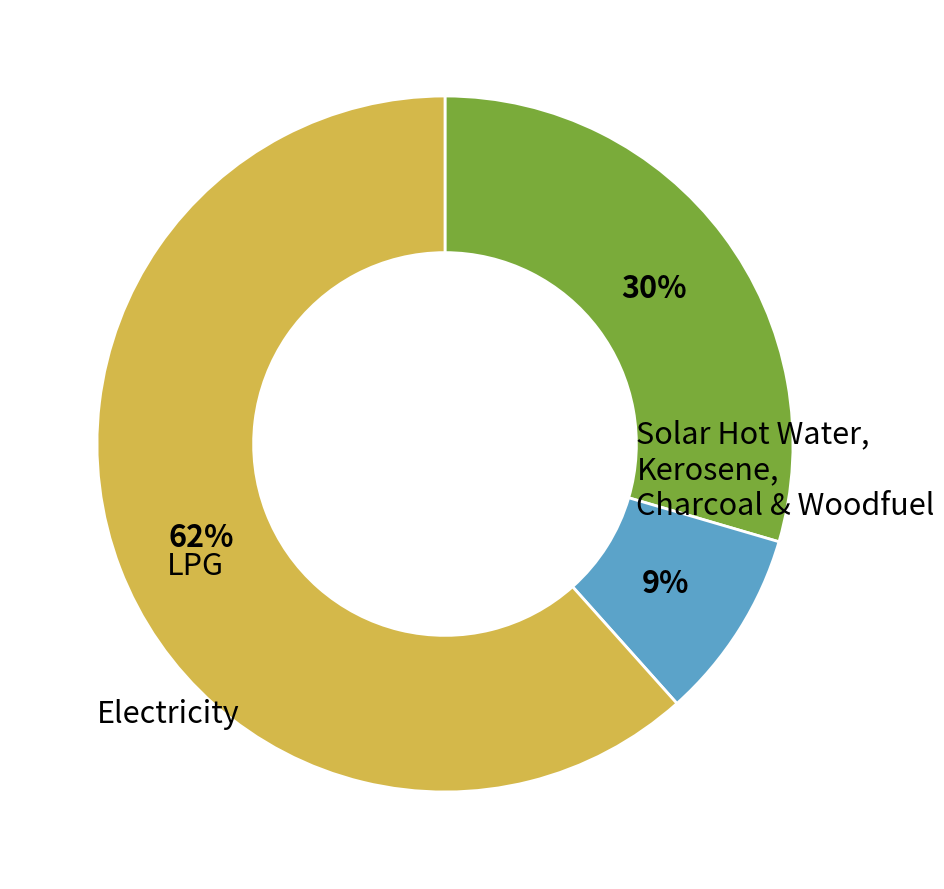

How many slices are in this pie chart?

3